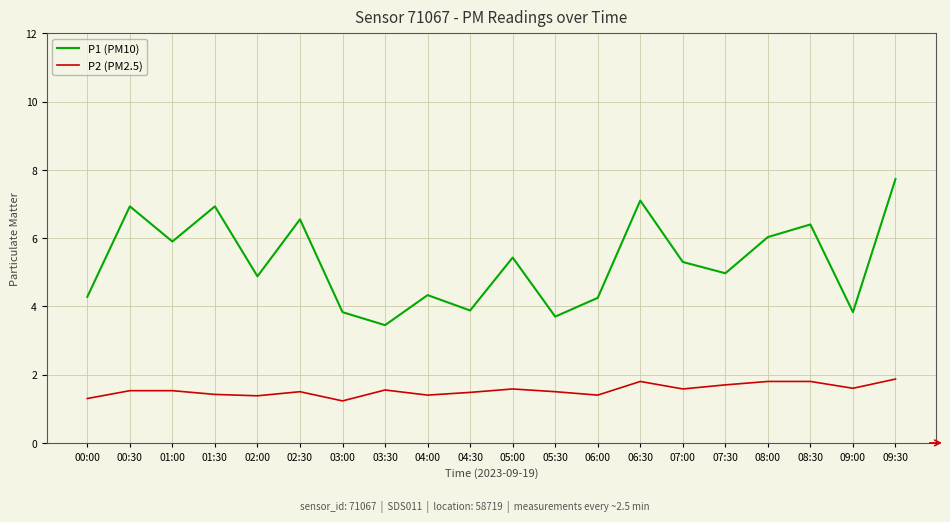

What is the difference between the highest and lowest values at 05:30?

2.2